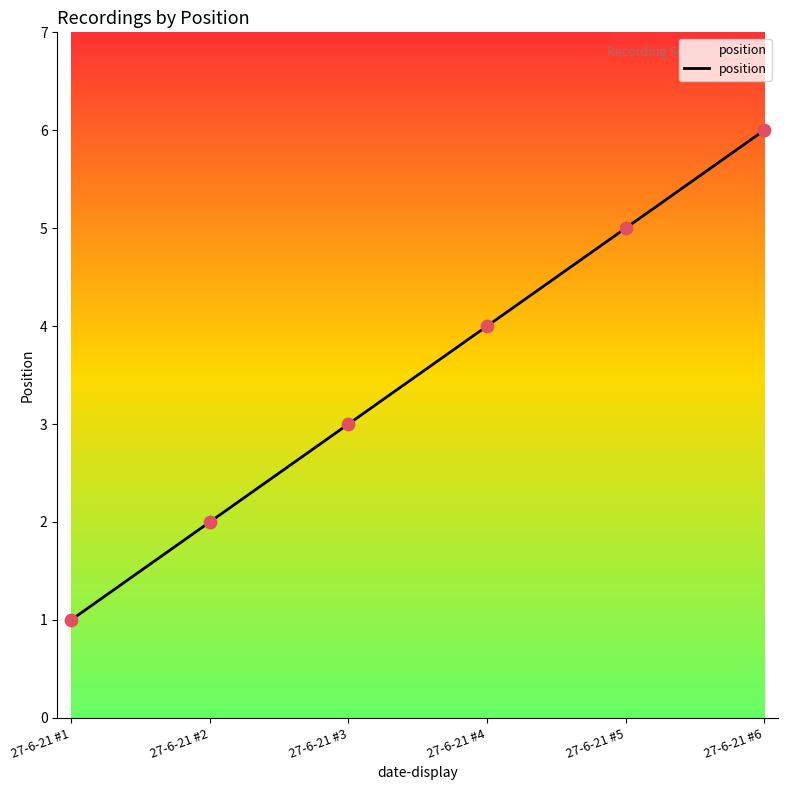

What is the change in value from 27-6-21 #1 to 27-6-21 #4?

+3